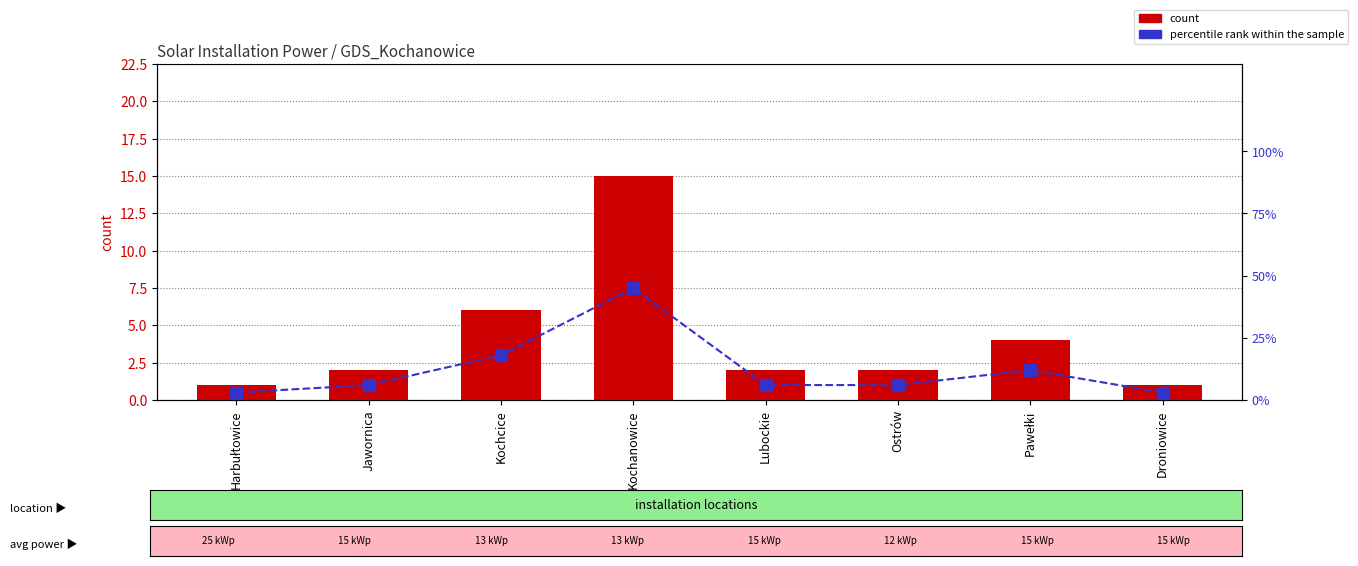

The percentile rank within the sample series shows 60 at Kochanowice. True or false?

False